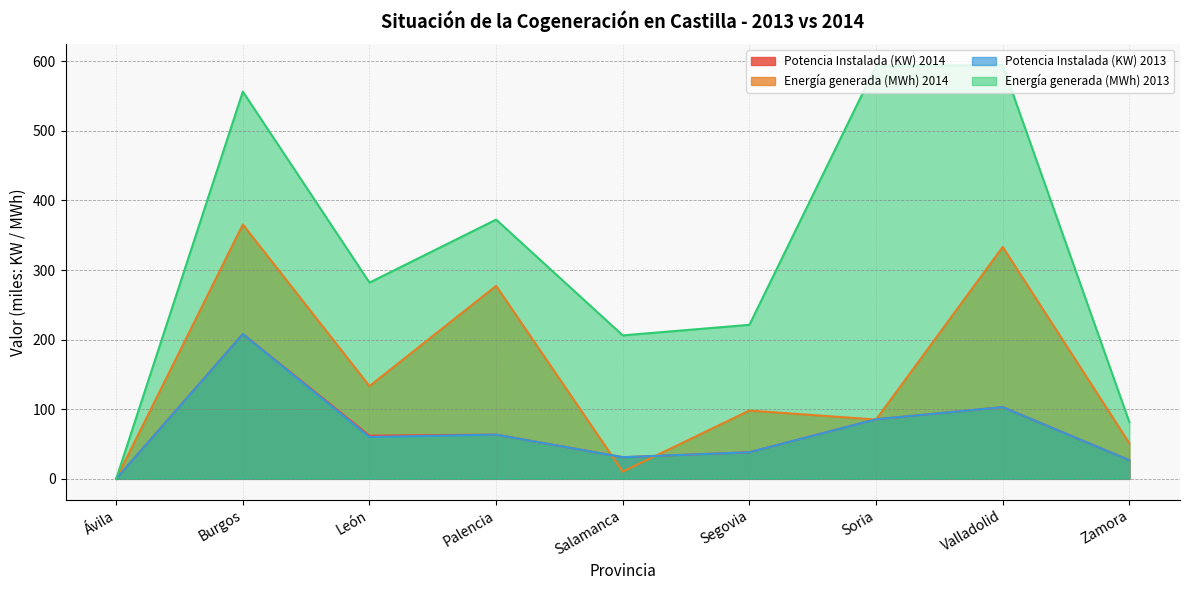

In Potencia Instalada (KW) 2013, how many points are lower than both neighbors (excluding endpoints)?

2